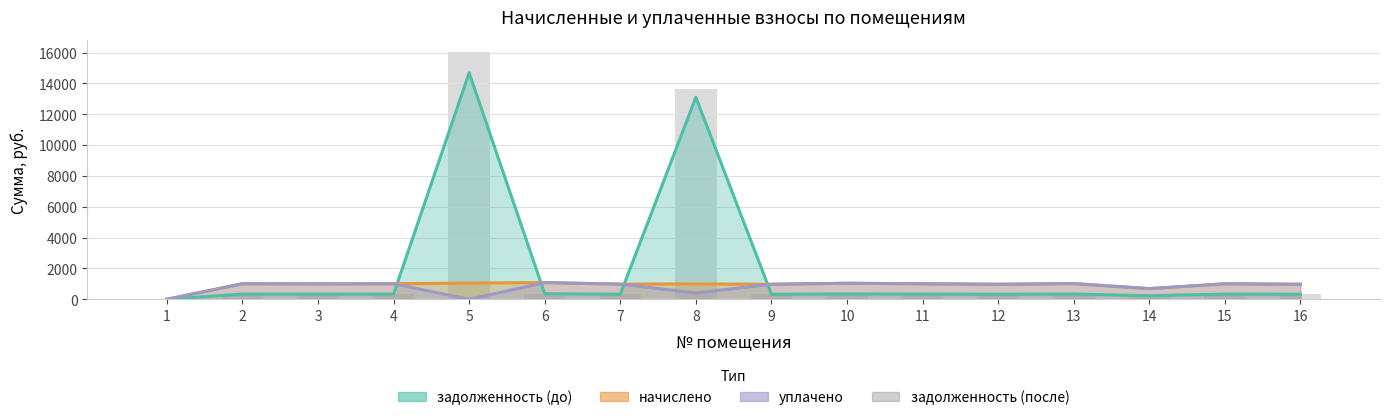

Which label corresponds to the largest value in the chart?

5